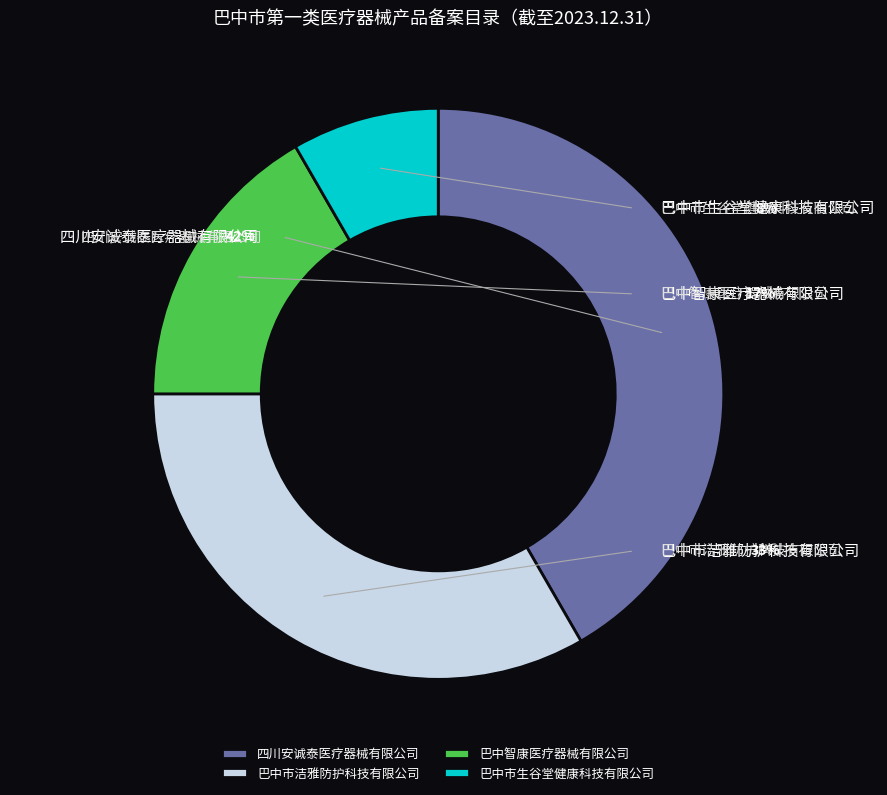

What is the change in value from 巴中市洁雅防护科技有限公司 to 巴中市生谷堂健康科技有限公司?

-3